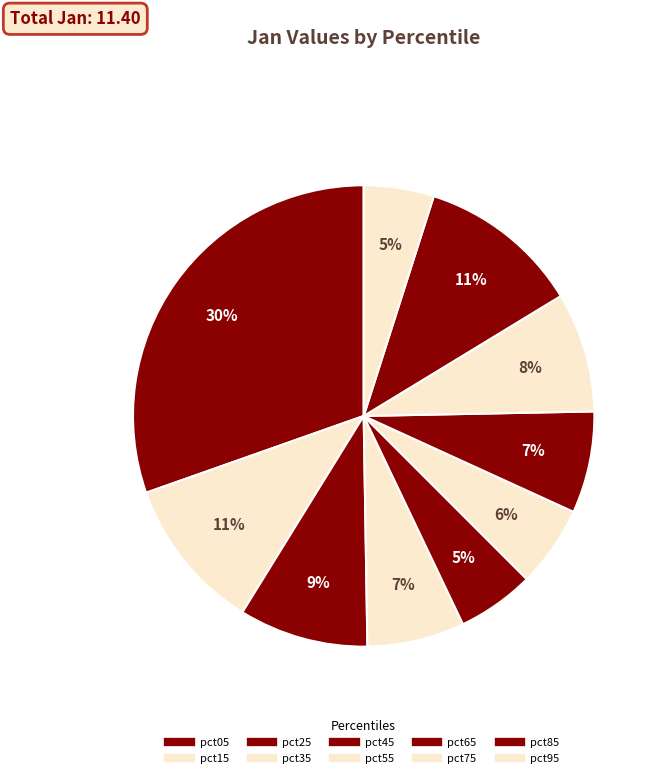

What is the change in value from pct45 to pct95?

-0.1